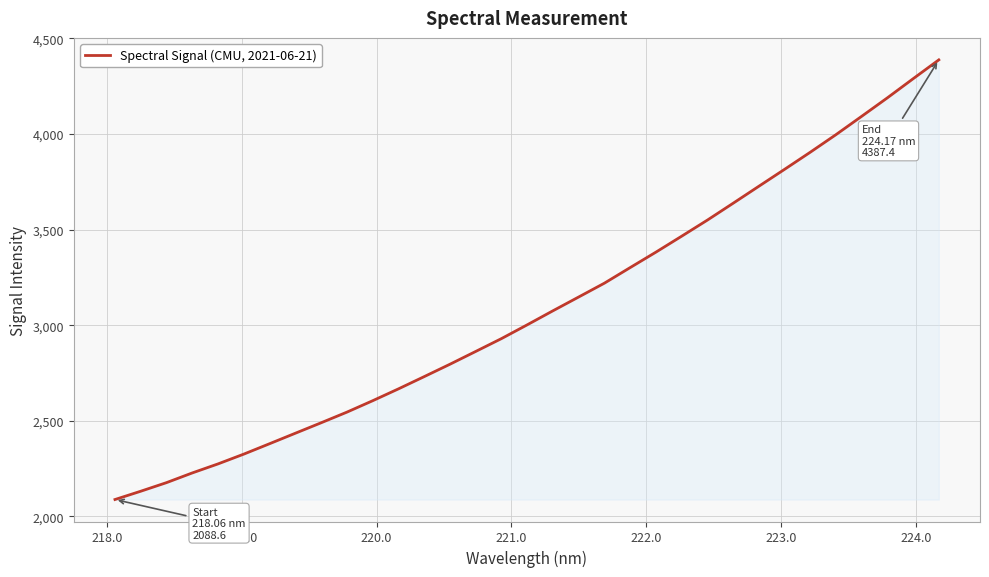

What is the difference between the maximum and minimum values?

2298.9